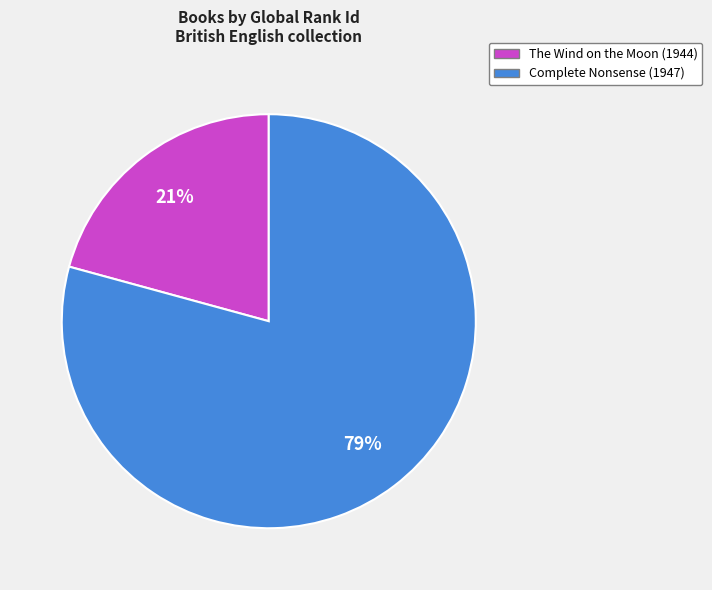

To the nearest percent, what is the combined percentage of Complete Nonsense (1947) and The Wind on the Moon (1944)?

100%